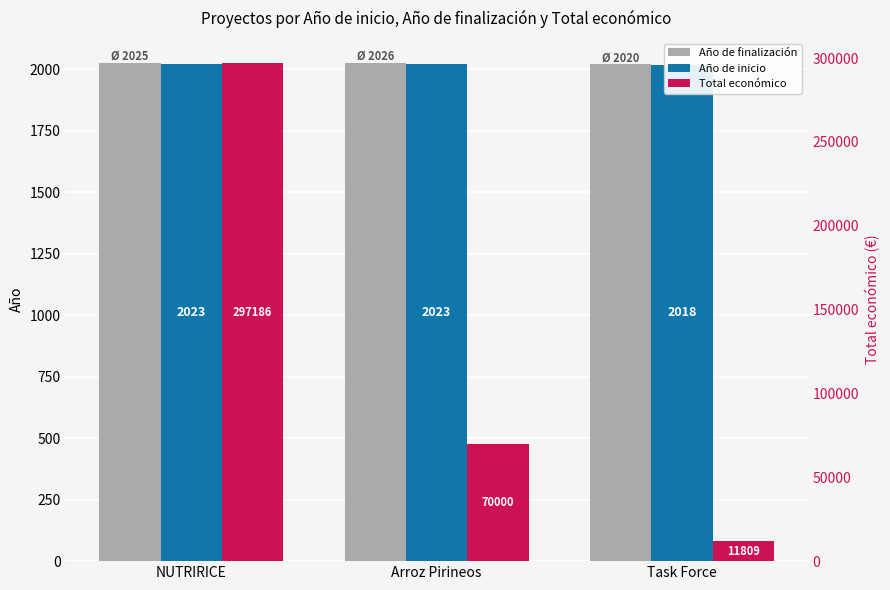

Reading right to left, extract all data points from this chart.

Año de finalización: 2020	2026	2025
Año de inicio: 2018	2023	2023
Total económico: 11809	70000	297186